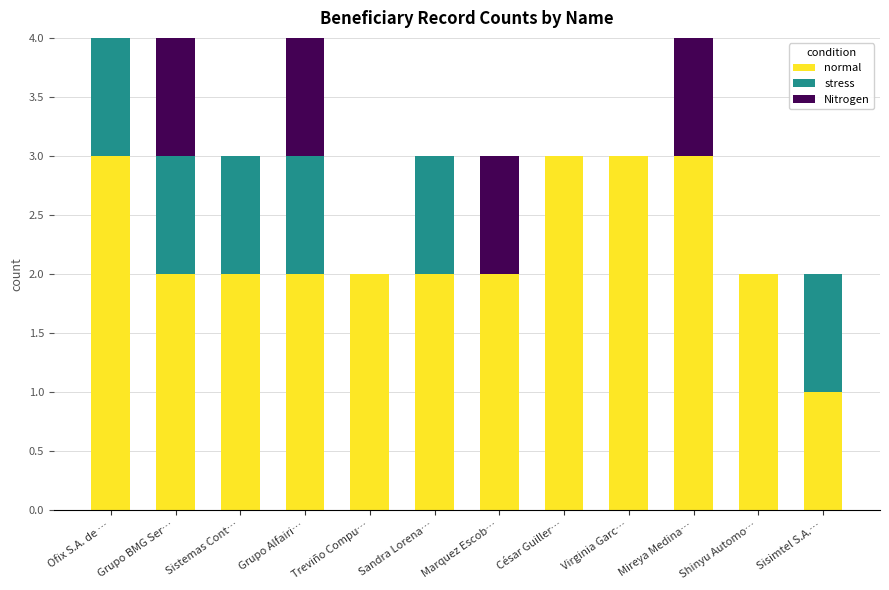

What is the total value across all series at César Guiller…?

3